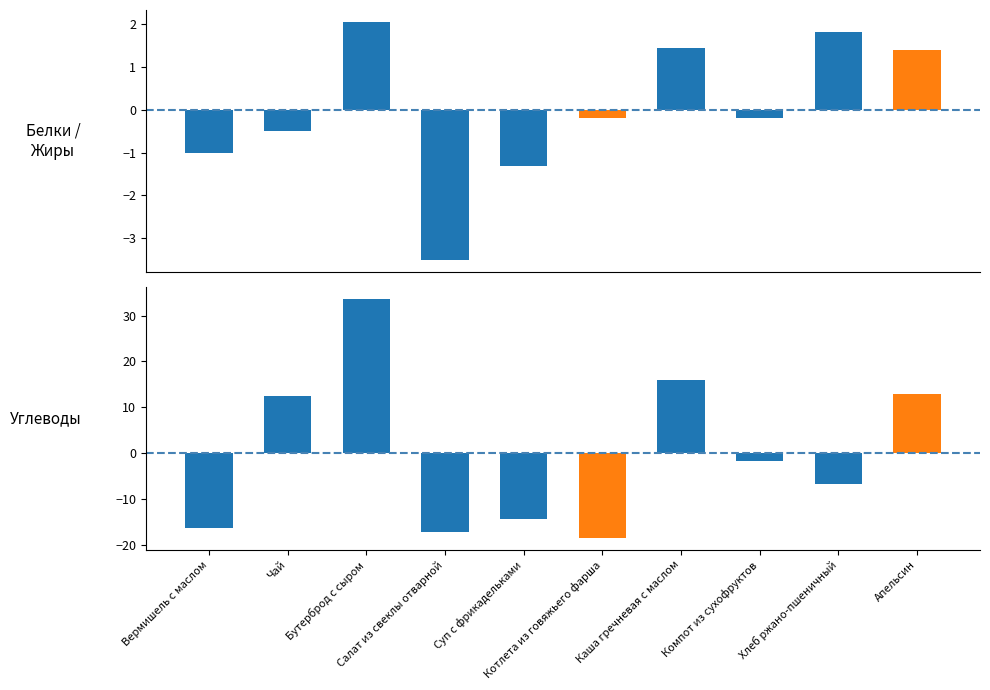

What is the total value across all series at Компот из сухофруктов?

-1.9